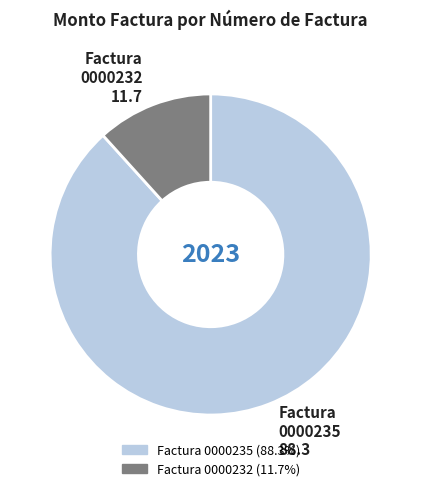

Does any single category account for the majority?

Yes